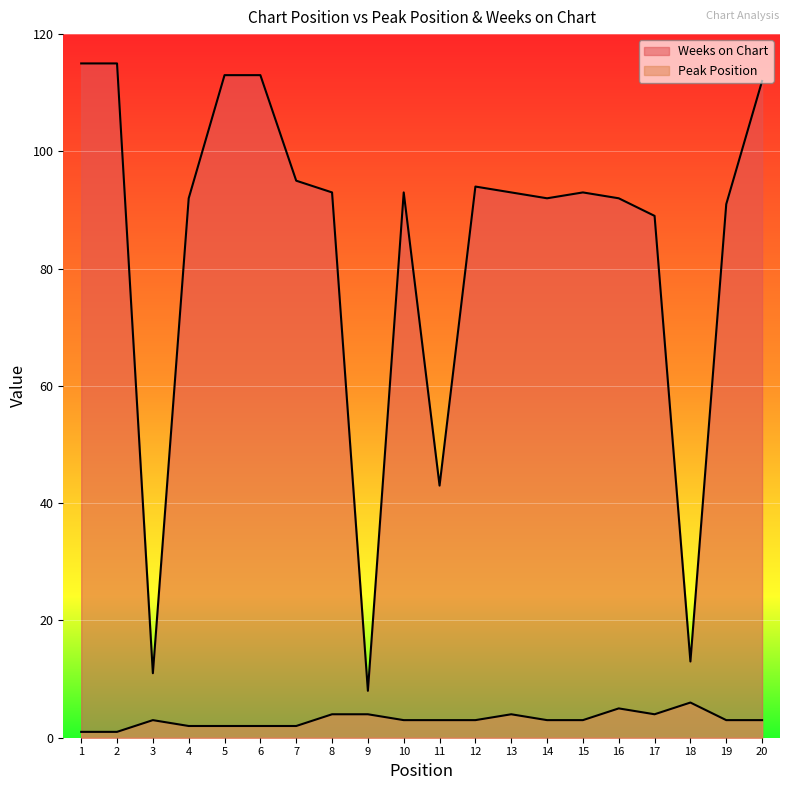

Reading left to right, transcribe all the data shown in this chart.

Peak Position: 1	1	3	2	2	2	2	4	4	3	3	3	4	3	3	5	4	6	3	3
Weeks on Chart: 115	115	11	92	113	113	95	93	8	93	43	94	93	92	93	92	89	13	91	112